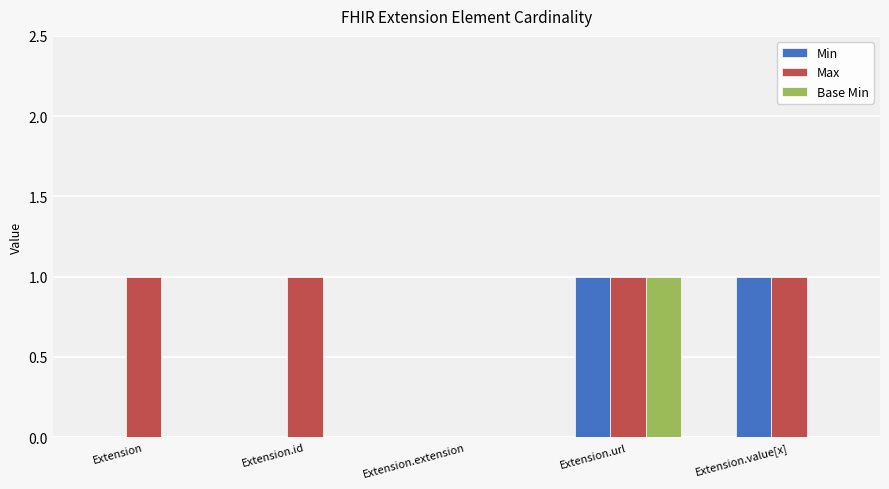

Which category has the highest value in the Base Min series?

Extension.url